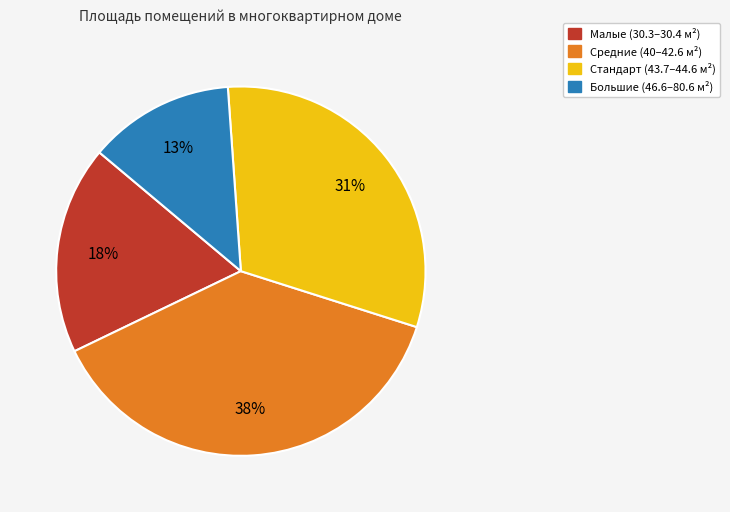

To the nearest percent, what is the difference between the largest and smallest slice percentages?

25%